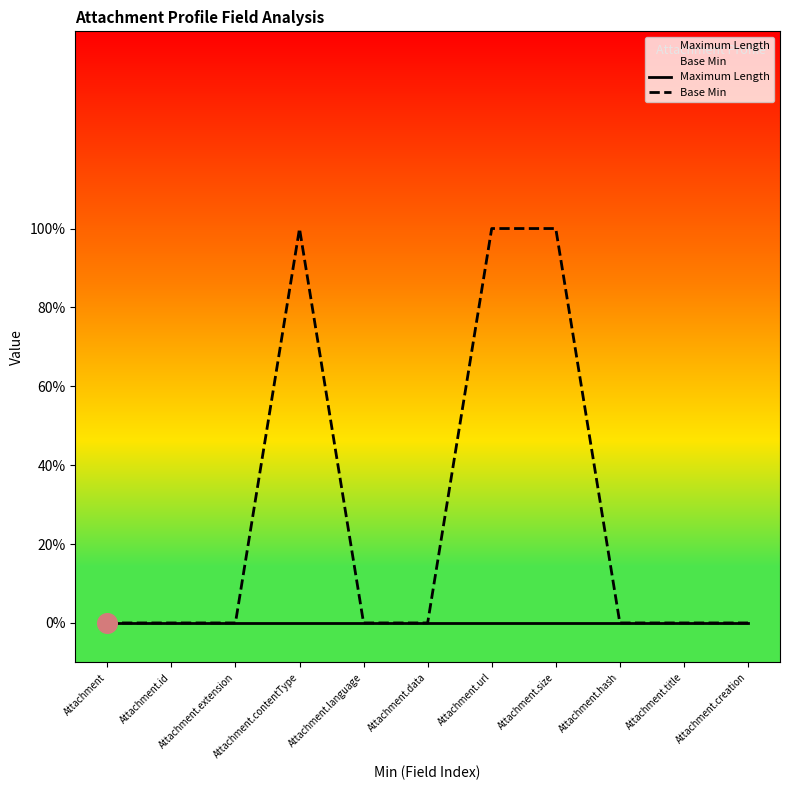

What are all the series names shown in the legend?

Maximum Length, Base Min